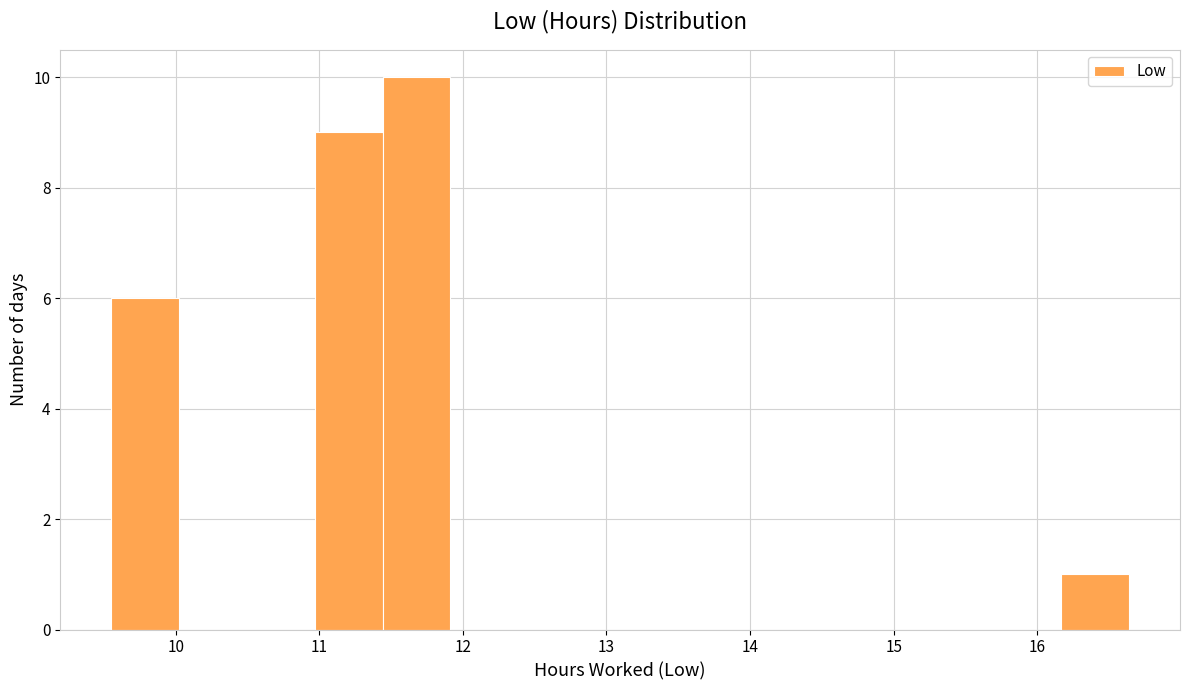

Reading left to right, list every bar in this chart as the range it spans on the x-axis followed by its height. Neither the bar edges nor the heights are printed on the chart, so give them approximately, as read against the axes.

9.6 to 10.0: 6
10.0 to 10.5: 0
10.5 to 11.0: 0
11.0 to 11.4: 9
11.4 to 11.9: 10
11.9 to 12.4: 0
12.4 to 12.9: 0
12.9 to 13.3: 0
13.3 to 13.8: 0
13.8 to 14.3: 0
14.3 to 14.7: 0
14.7 to 15.2: 0
15.2 to 15.7: 0
15.7 to 16.2: 0
16.2 to 16.6: 1